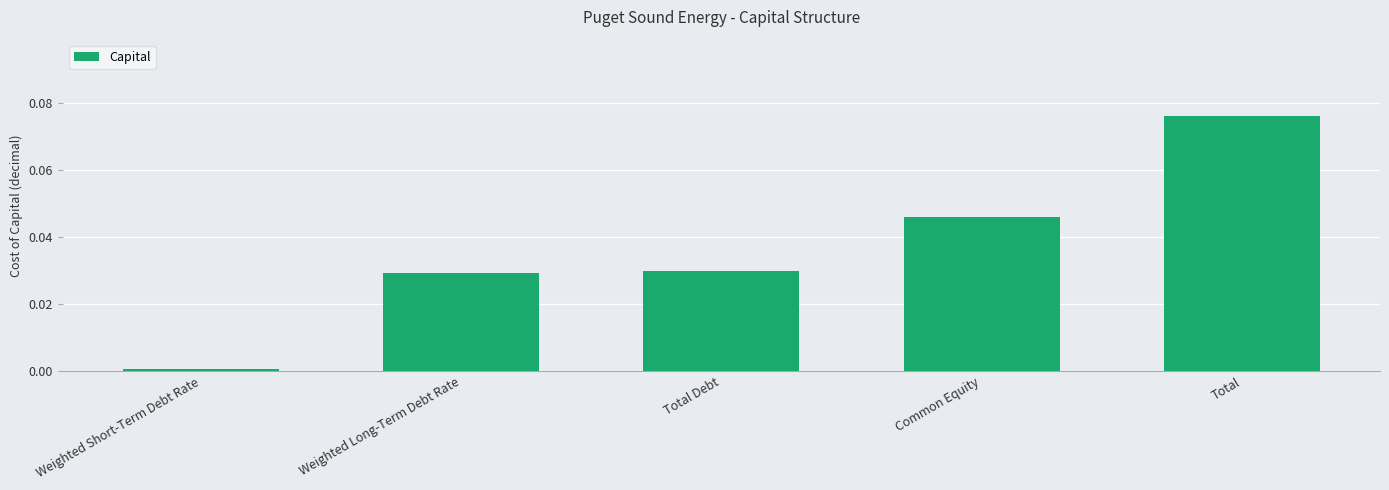

What is the label of the 3rd bar from the right?

Total Debt